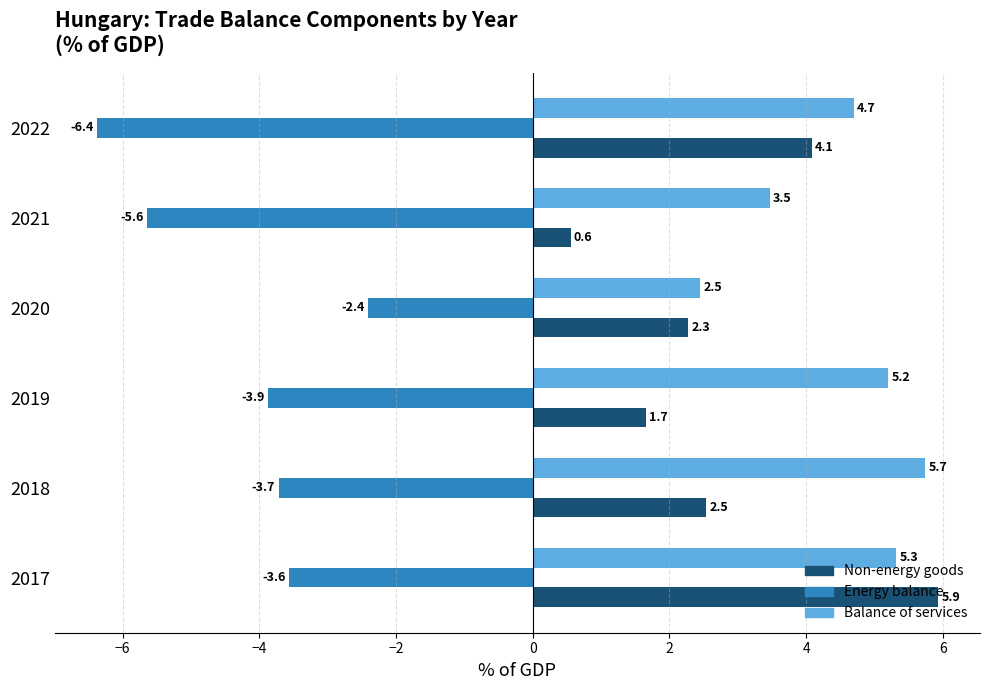

At which category is the sum across all series the highest?

2017